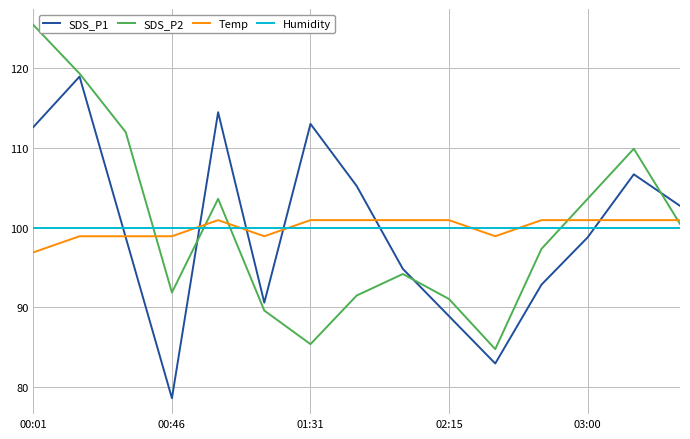

What is the highest value of the Humidity series?

100.0